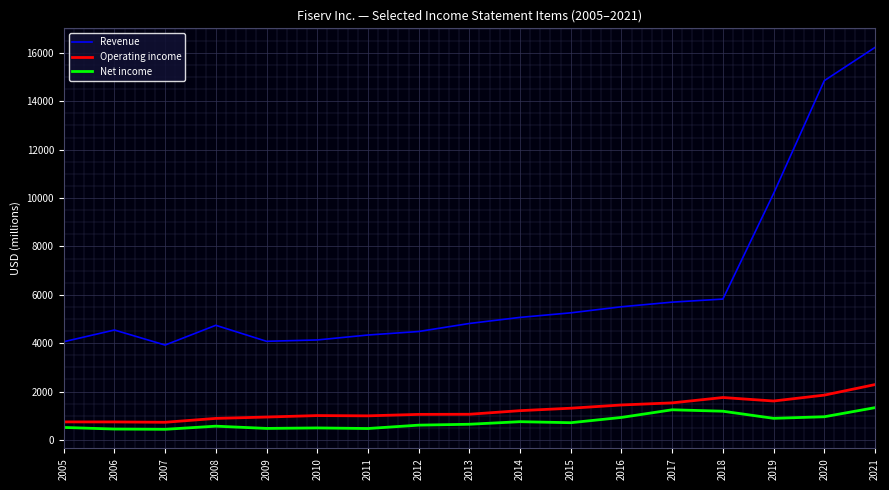

What is the minimum value for Operating income?

730